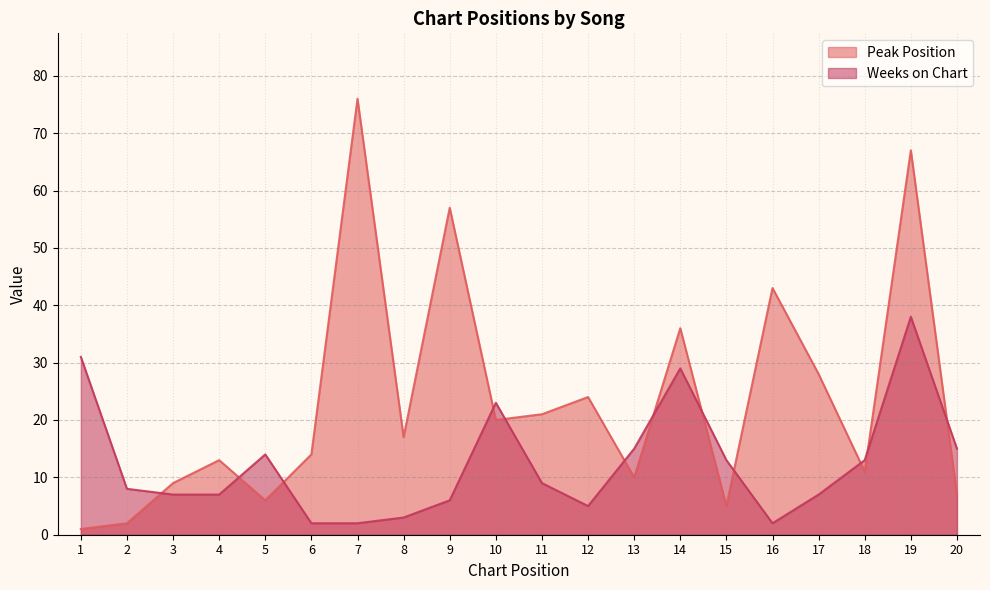

Reading right to left, what are all the values shown in this chart?

Peak Position: 7	67	11	28	43	5	36	10	24	21	20	57	17	76	14	6	13	9	2	1
Weeks on Chart: 15	38	13	7	2	13	29	15	5	9	23	6	3	2	2	14	7	7	8	31